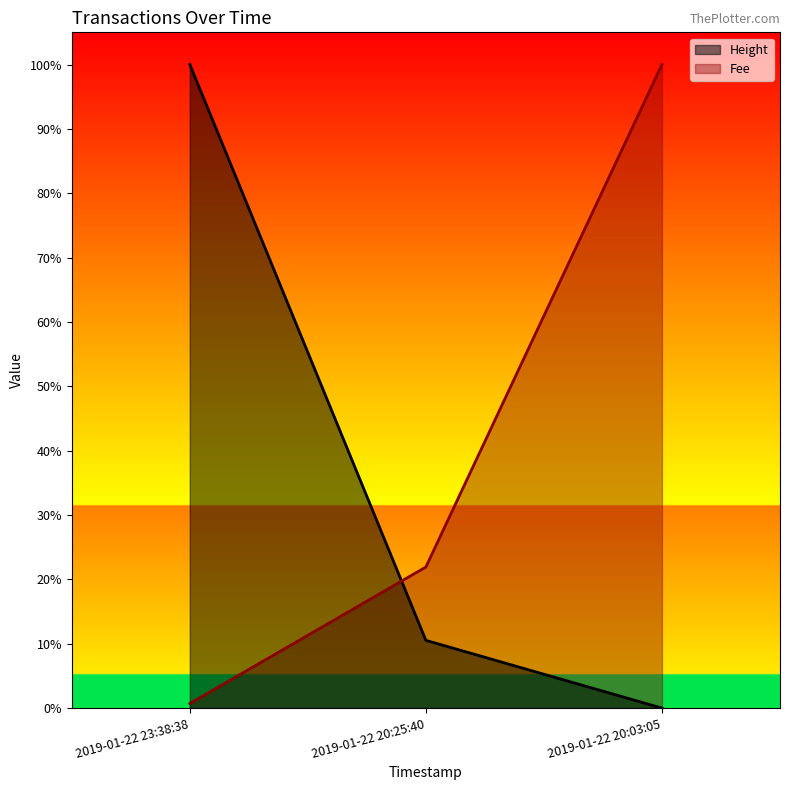

Rank the series by their maximum value, from lowest to highest.

Height, Fee